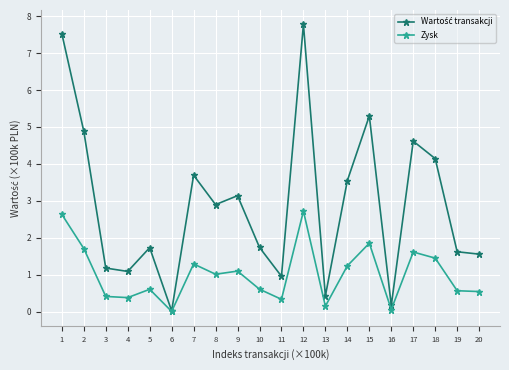

Count the number of categories in the chart.

20